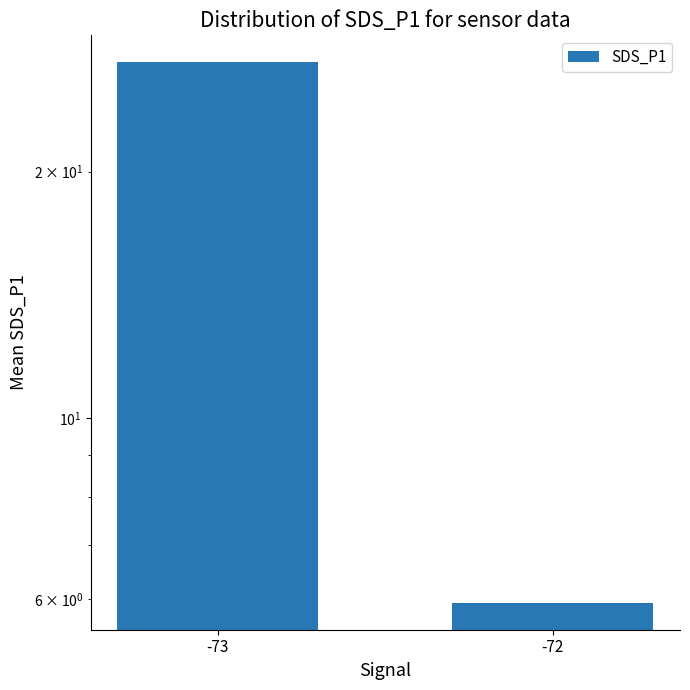

At which label does the data first exceed 27?

-73